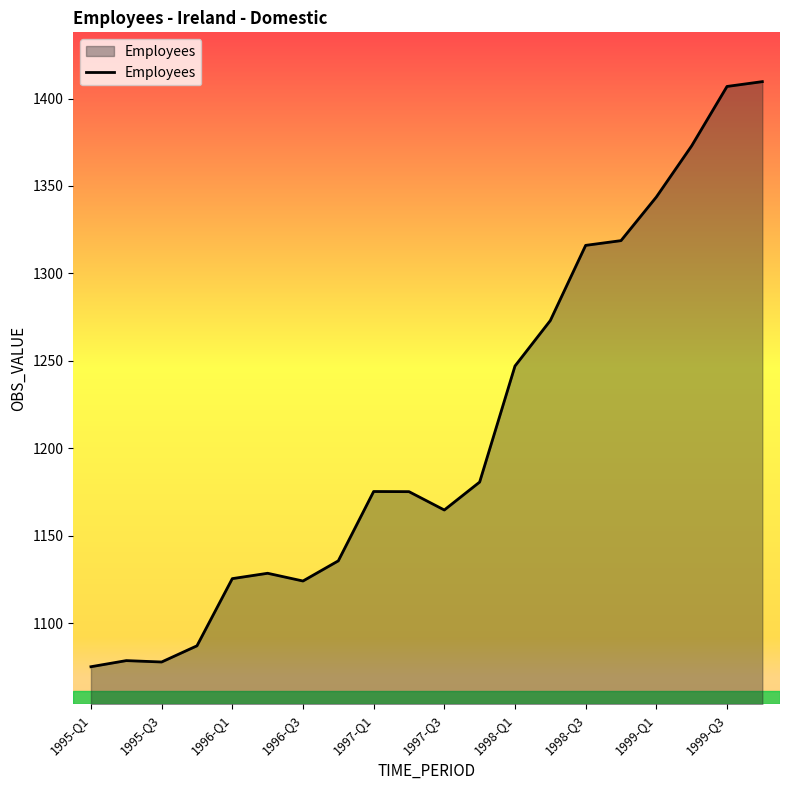

What is the smallest value displayed?

1075.1